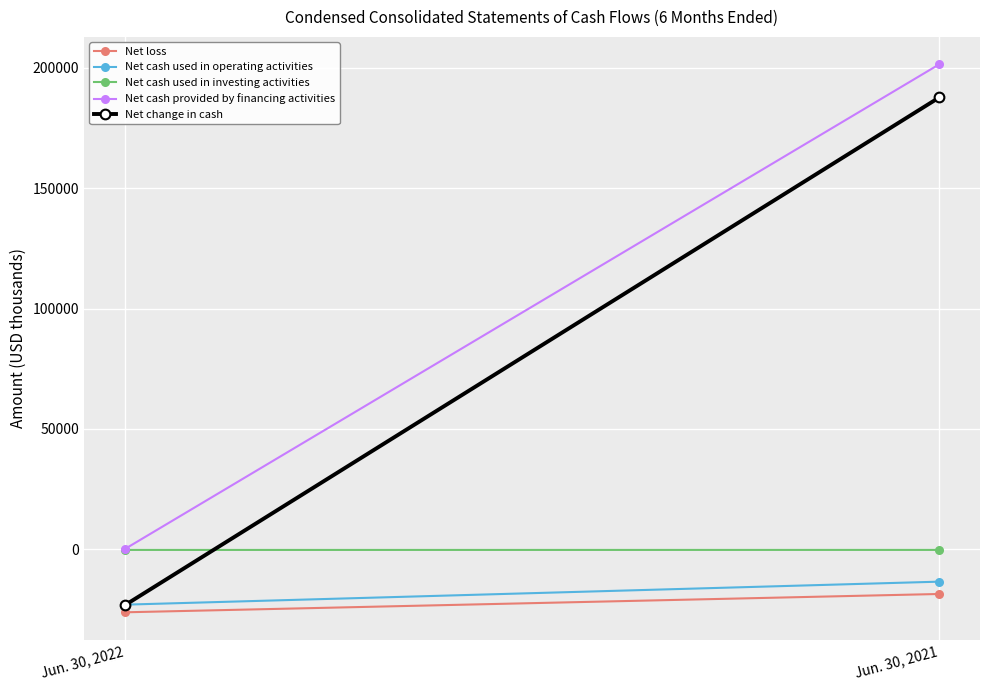

List the series in order of their peak value, highest first.

Net cash provided by financing activities, Net change in cash, Net cash used in investing activities, Net cash used in operating activities, Net loss